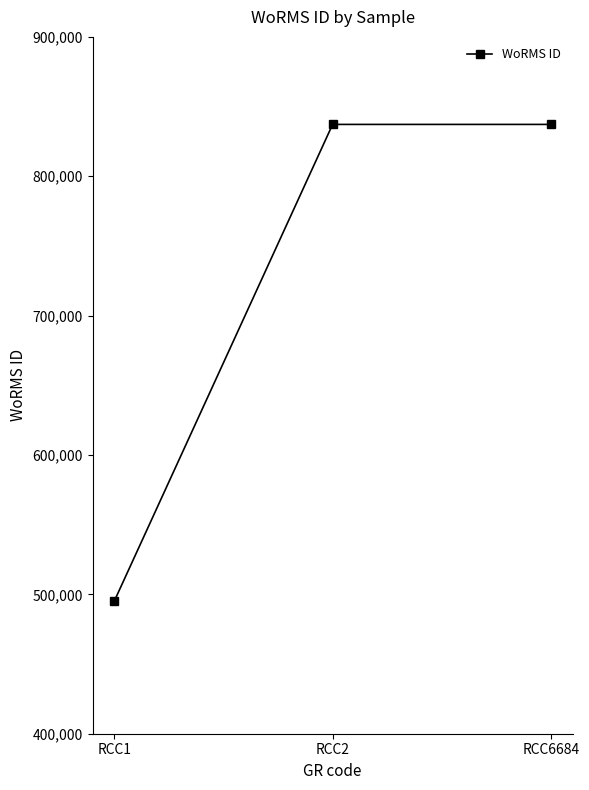

Approximately how many times larger is the value at RCC1 compared to RCC2?

0.6